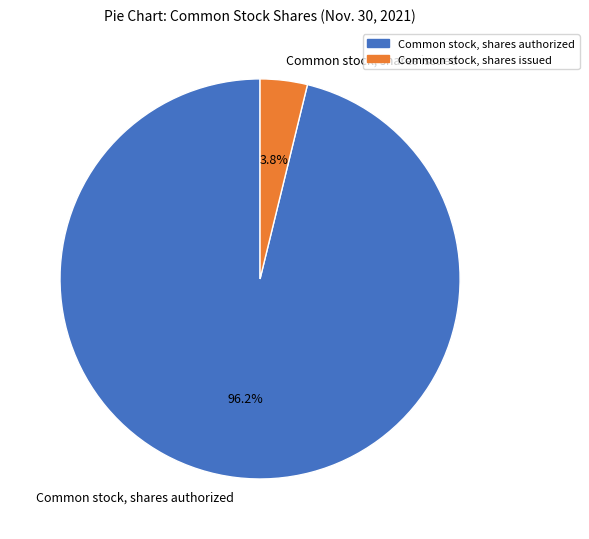

To the nearest percent, what is the difference between the largest and smallest slice percentages?

92%